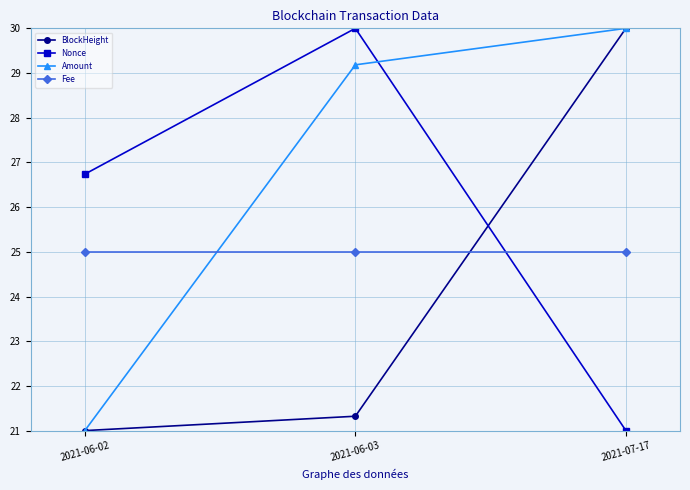

Count the number of categories in the chart.

3